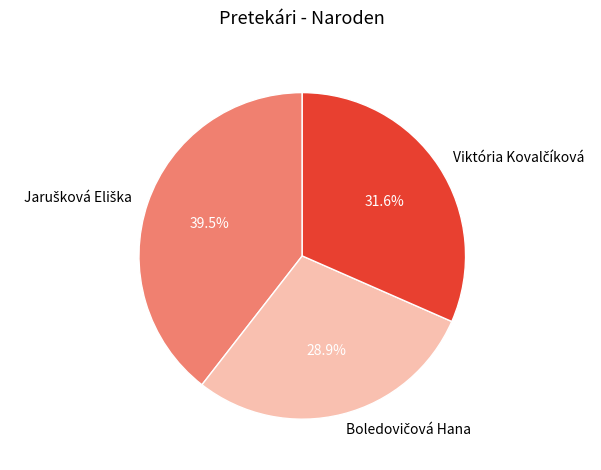

Is there any slice that represents more than half of the pie?

No